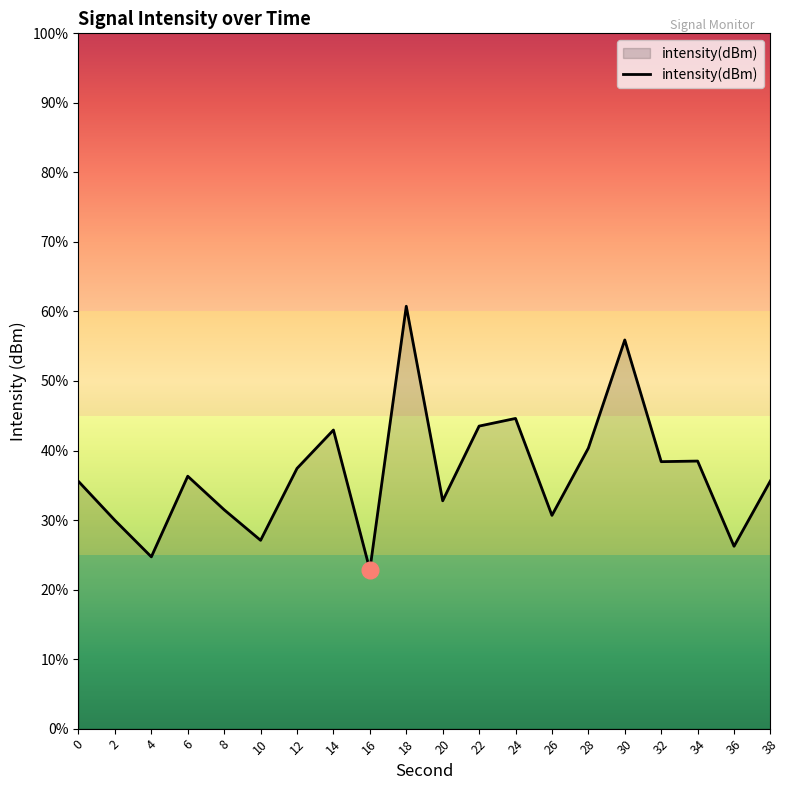

Which category has the lowest value across all series?

16